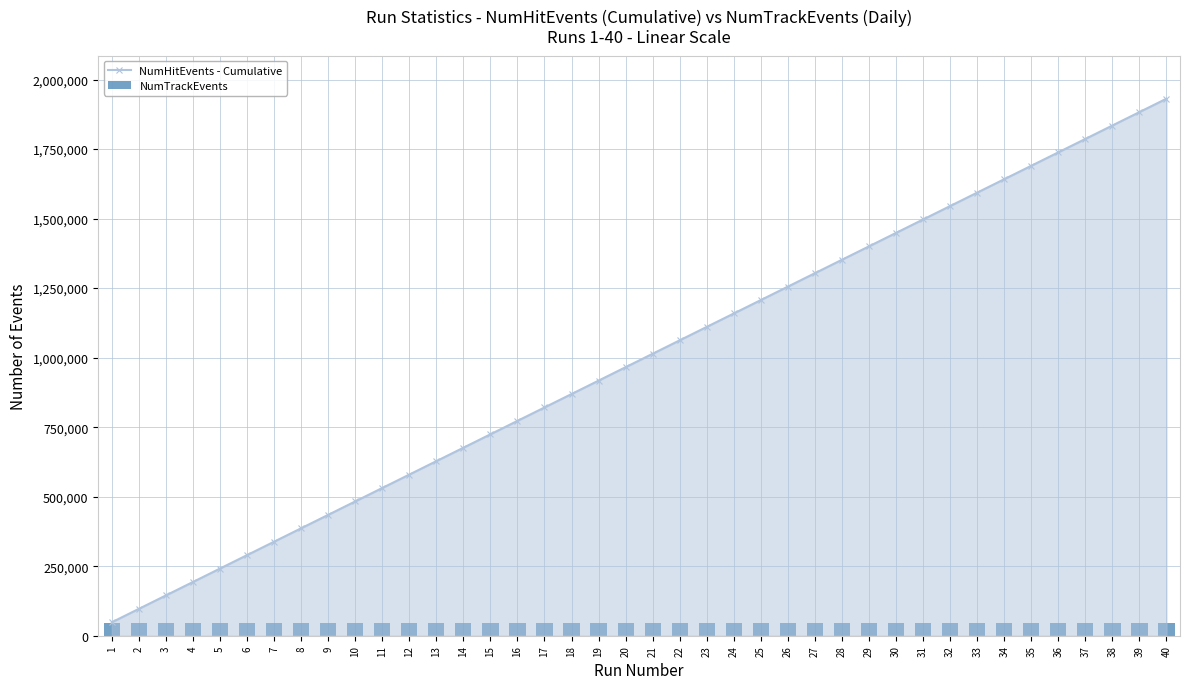

What is the maximum value shown in the chart?

1931087